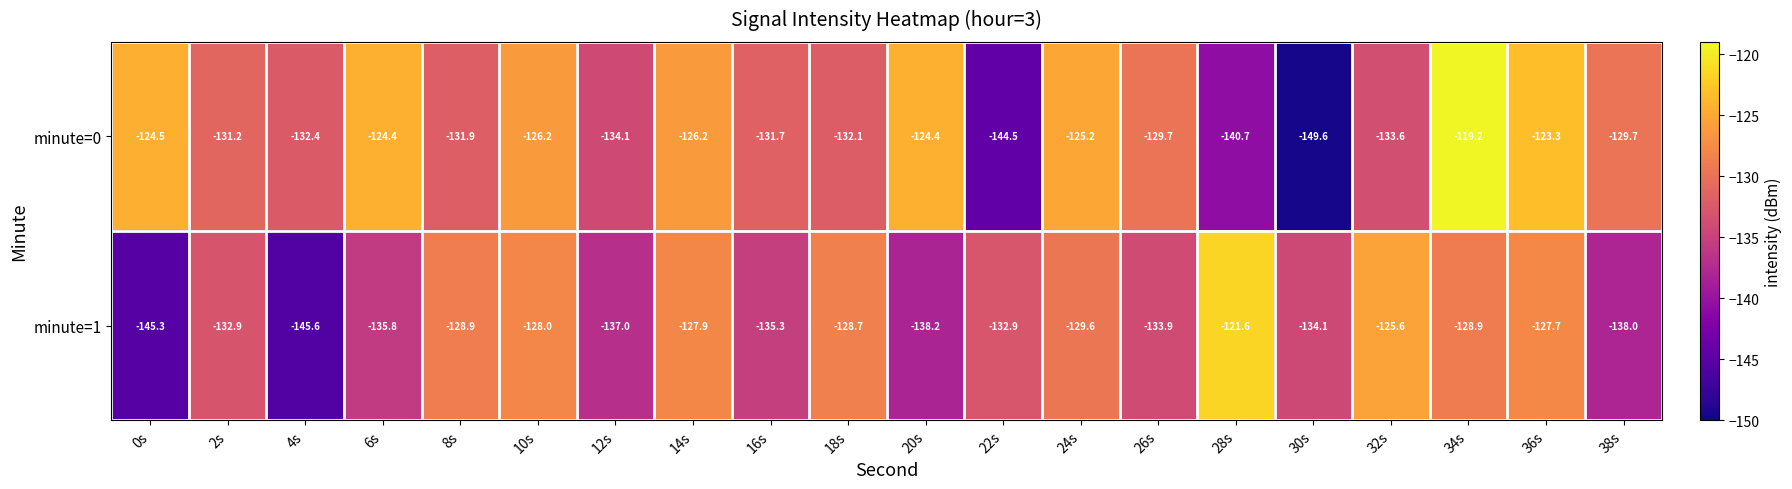

What is the difference between the maximum and minimum values in the minute=0 series?

30.4